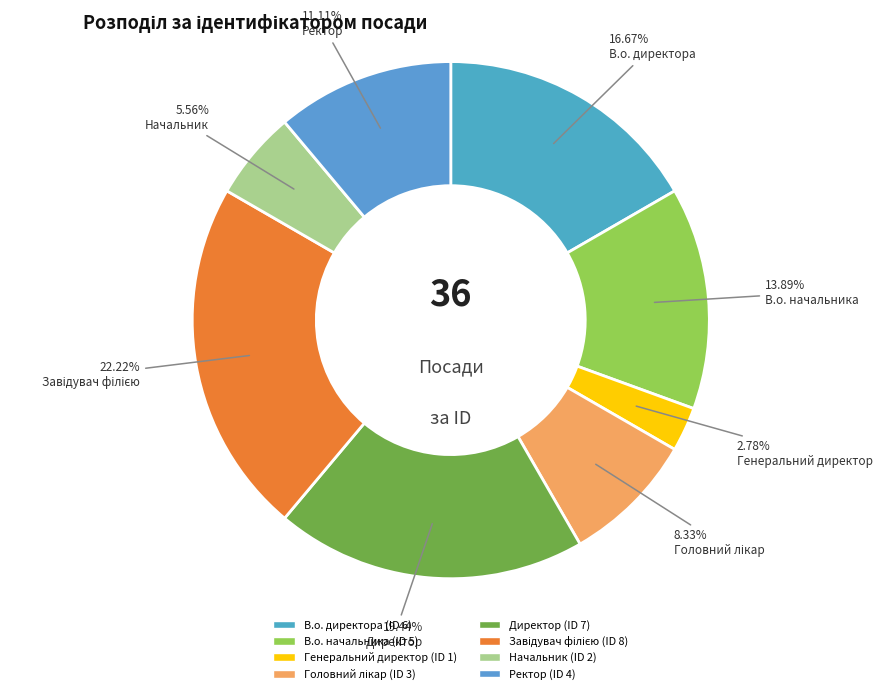

The В.о. начальника slice represents 14% of the pie. True or false?

True